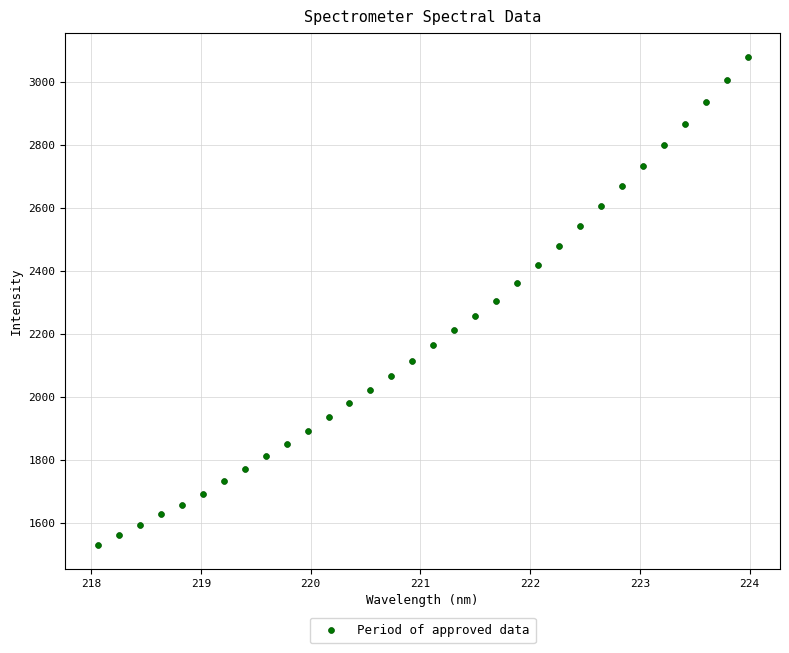

What is the range of Y values (max minus min)?

1547.9